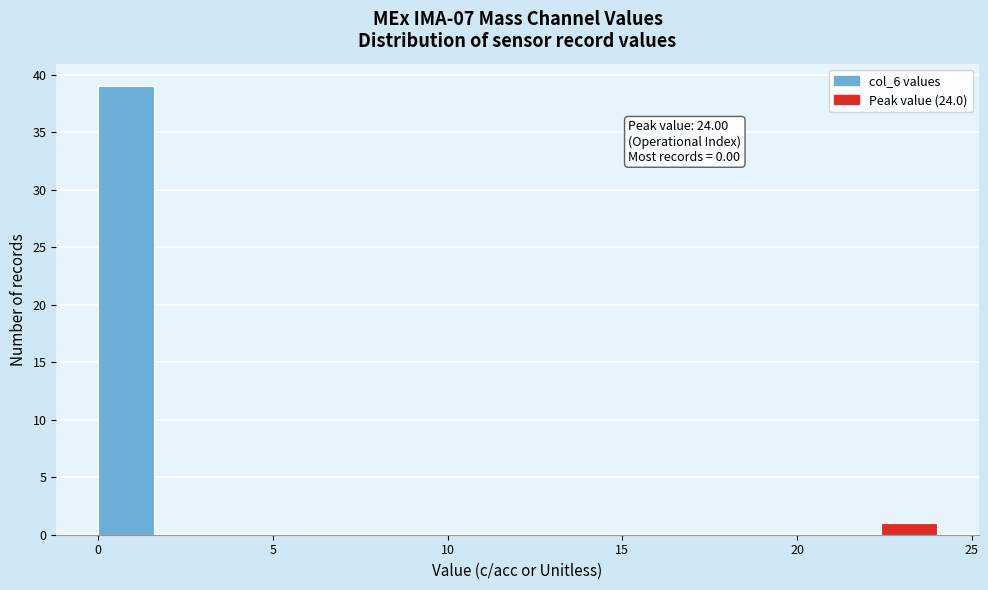

Around what value on the x-axis is the tallest bar? Give the approximate position of its centre, as read against the axis.

1.0